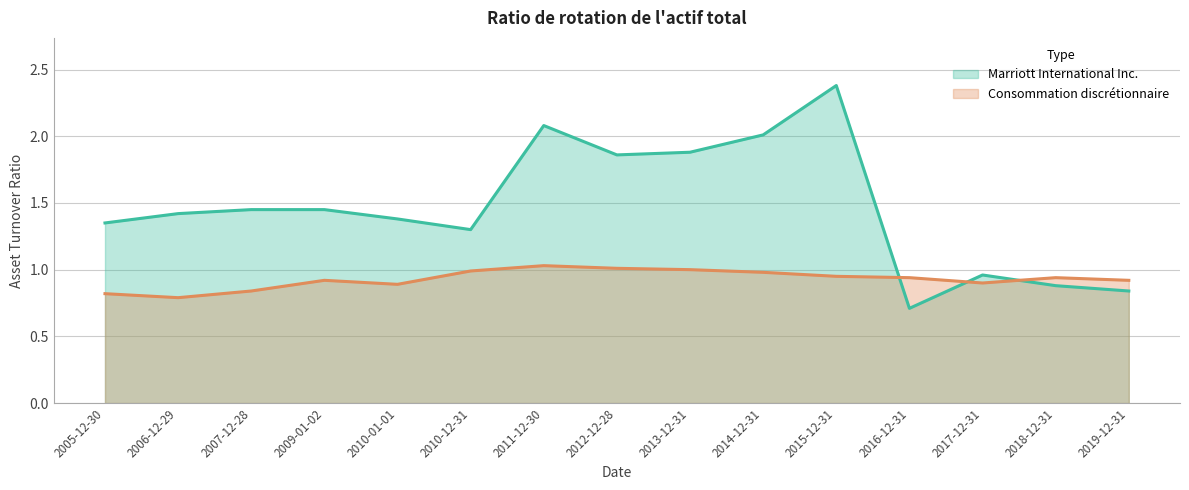

What are all the series names shown in the legend?

Marriott International Inc., Consommation discrétionnaire